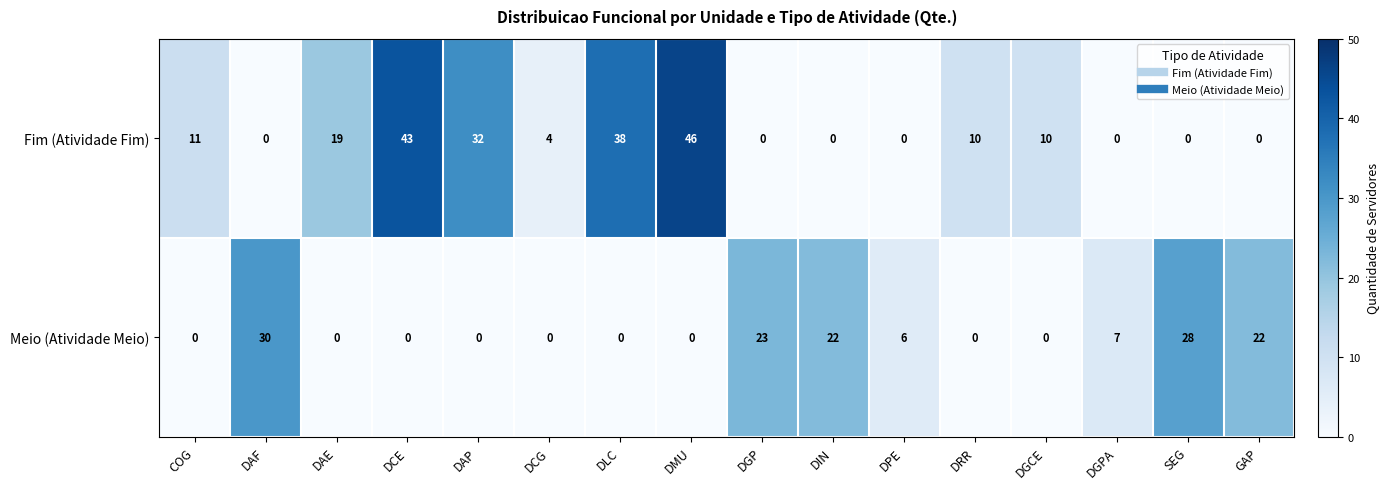

What is the difference between the maximum and second lowest values in the Meio (Atividade Meio) series?

30